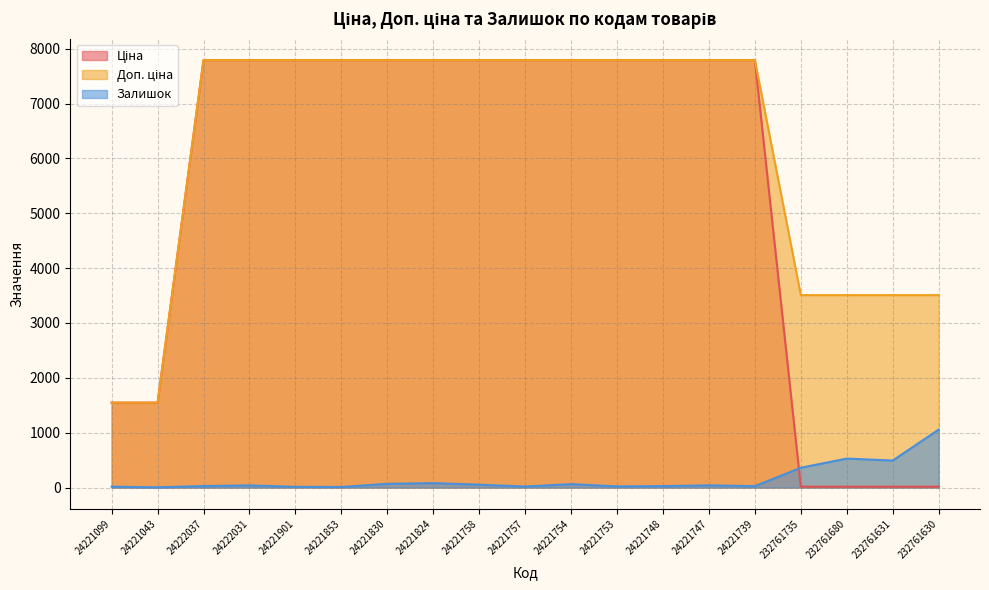

What is the label of the 9th point from the left?

24221758